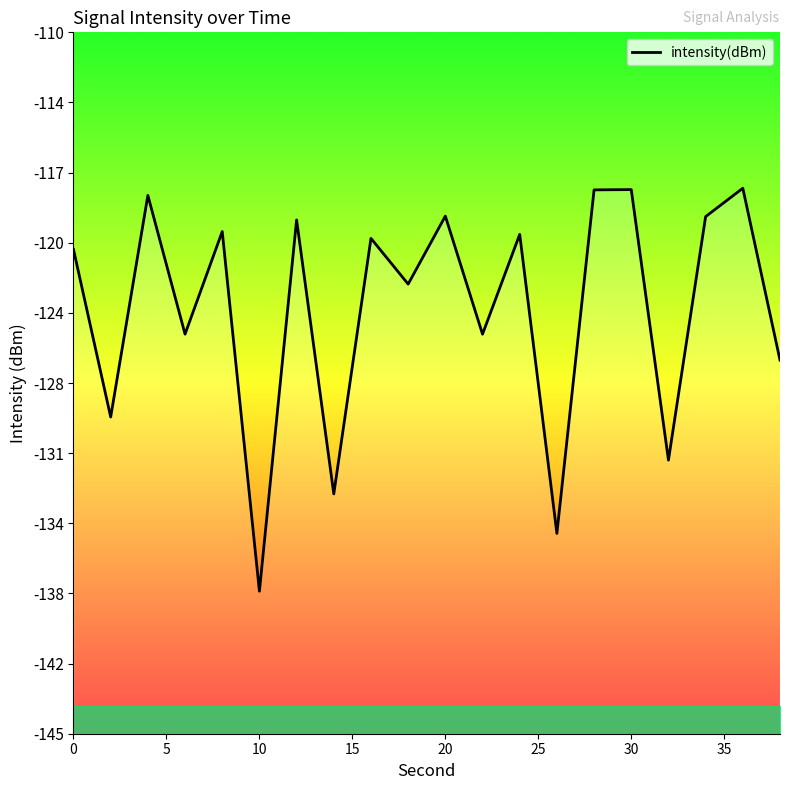

How many data points are above -120?

8